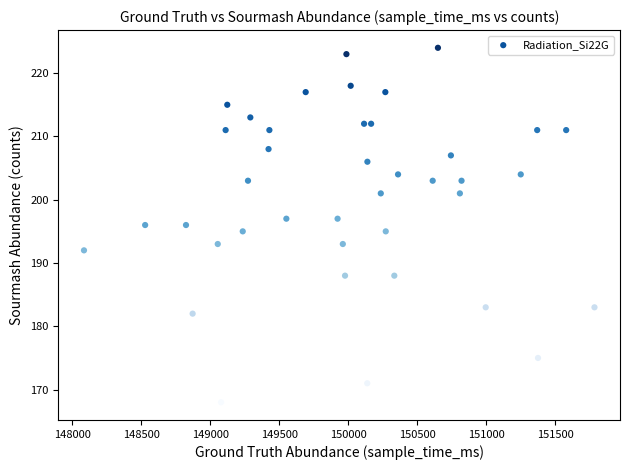

What is the range of X values (max minus min)?

3698